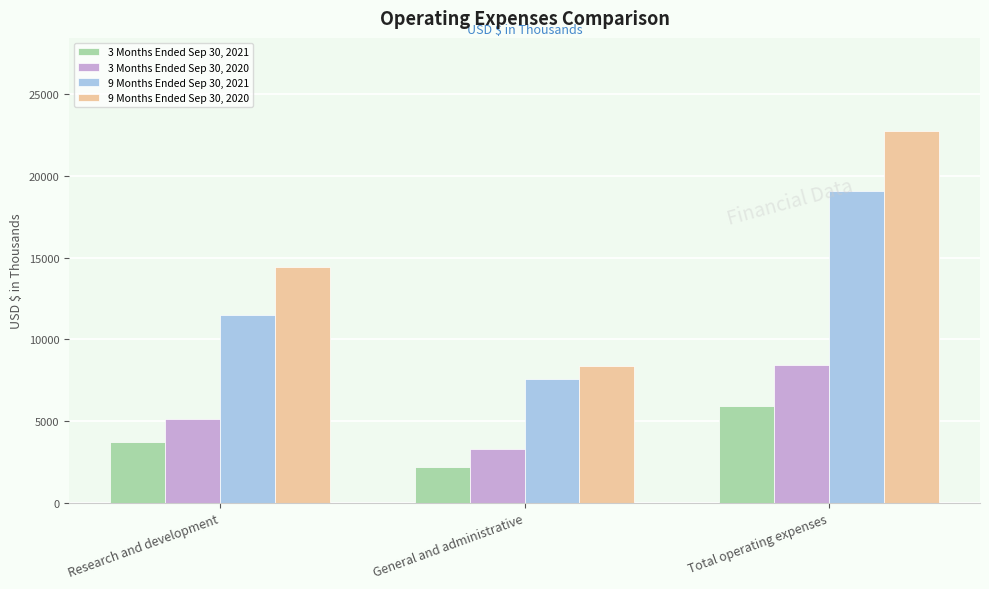

Reading left to right, list all the values displayed in this chart.

3 Months Ended Sep 30, 2021: Research and development=3694	General and administrative=2211	Total operating expenses=5905
3 Months Ended Sep 30, 2020: Research and development=5119	General and administrative=3319	Total operating expenses=8438
9 Months Ended Sep 30, 2021: Research and development=11509	General and administrative=7593	Total operating expenses=19102
9 Months Ended Sep 30, 2020: Research and development=14404	General and administrative=8359	Total operating expenses=22763